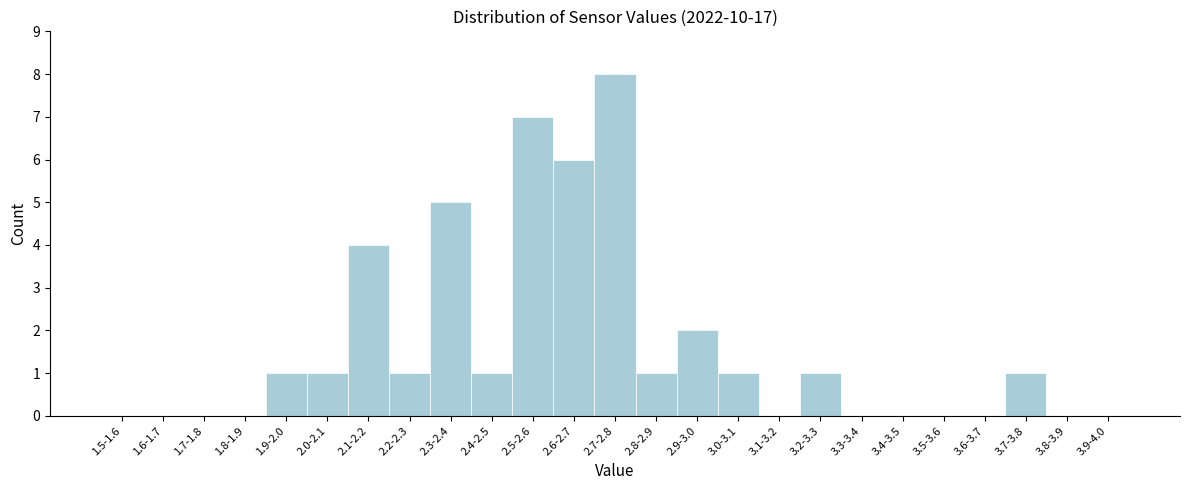

Reading left to right, extract all data points from this chart.

1.5-1.6=0	1.6-1.7=0	1.7-1.8=0	1.8-1.9=0	1.9-2.0=1	2.0-2.1=1	2.1-2.2=4	2.2-2.3=1	2.3-2.4=5	2.4-2.5=1	2.5-2.6=7	2.6-2.7=6	2.7-2.8=8	2.8-2.9=1	2.9-3.0=2	3.0-3.1=1	3.1-3.2=0	3.2-3.3=1	3.3-3.4=0	3.4-3.5=0	3.5-3.6=0	3.6-3.7=0	3.7-3.8=1	3.8-3.9=0	3.9-4.0=0